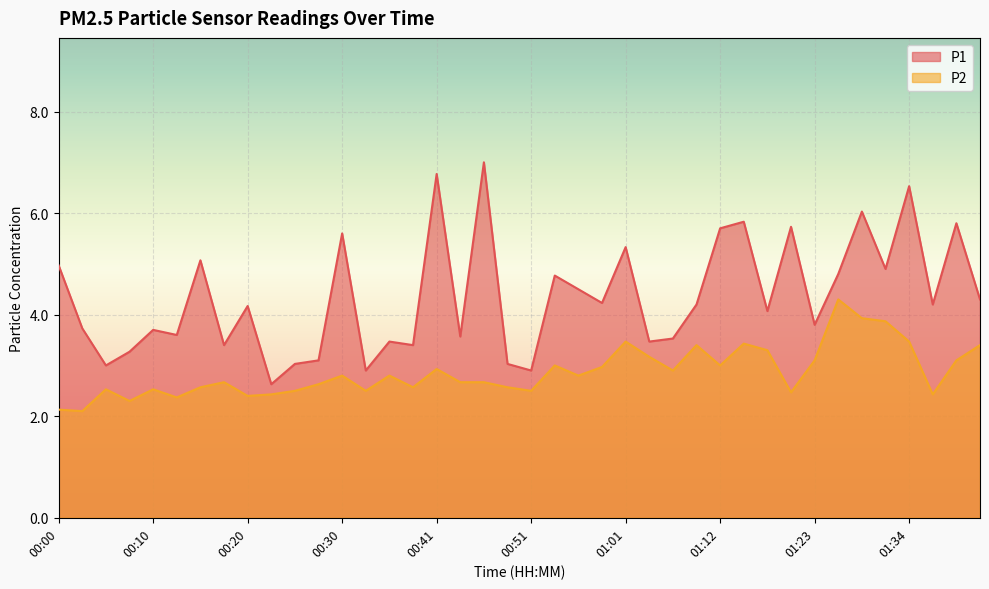

Which label corresponds to the smallest value in the chart?

00:02